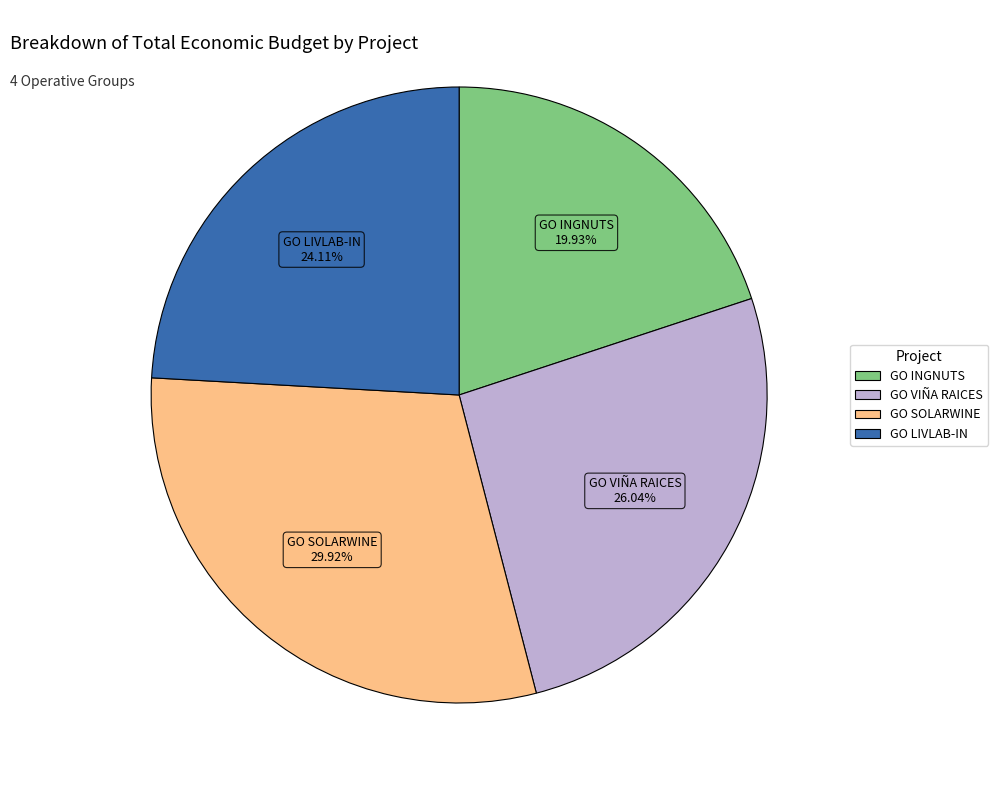

What is the largest slice in the pie chart?

GO SOLARWINE